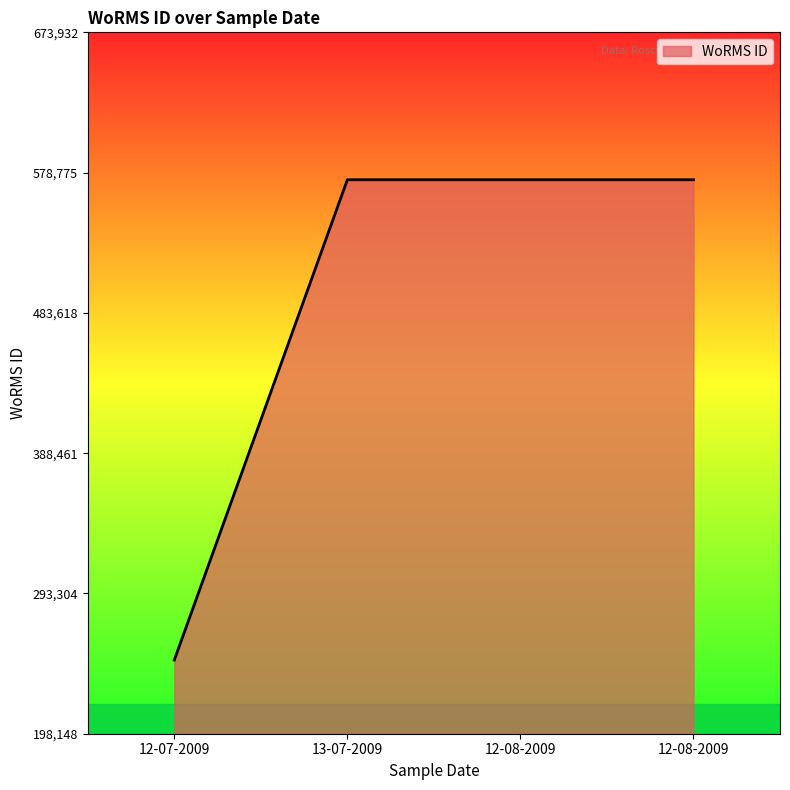

How many series are shown in this chart?

1